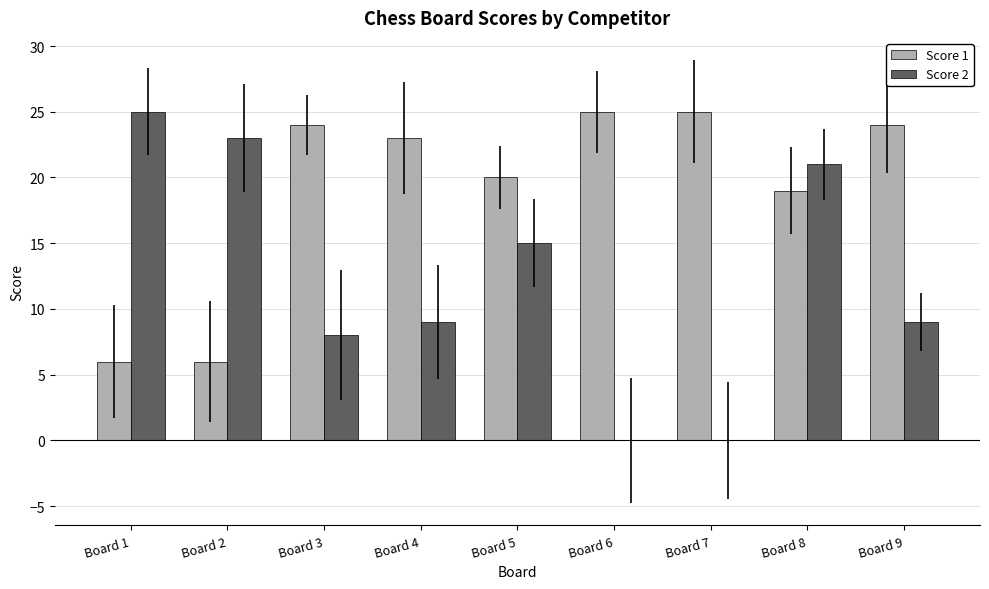

Which series has the largest total across all categories?

Score 1